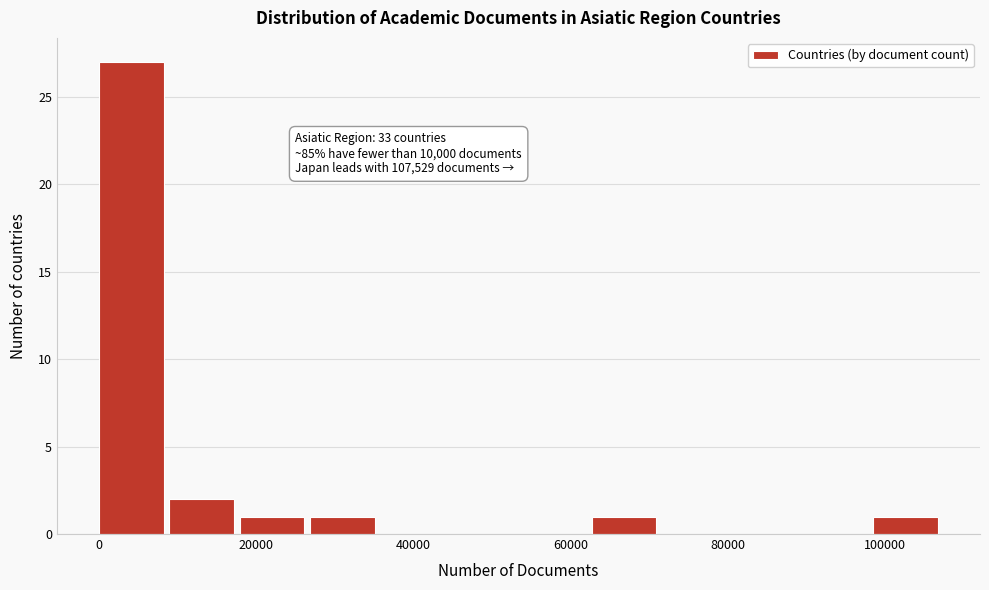

Which range on the x-axis has the tallest bar?

0 to 8000